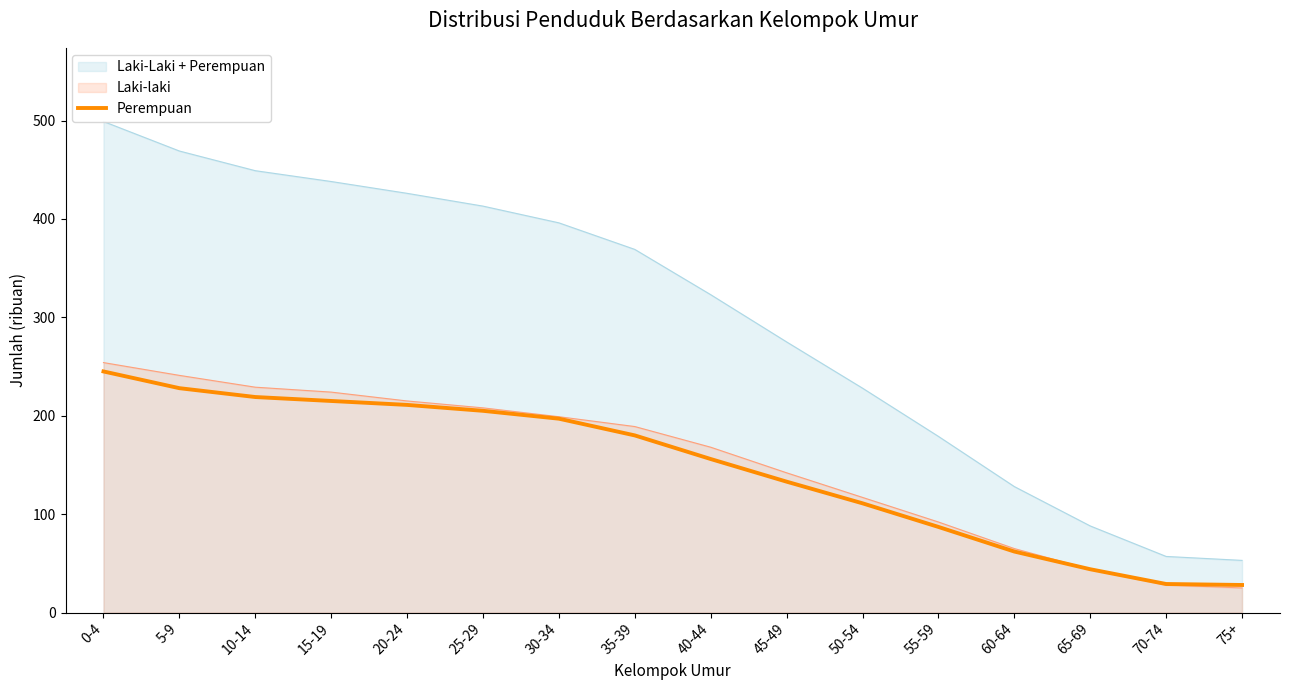

What is the difference between the maximum and minimum values?

217